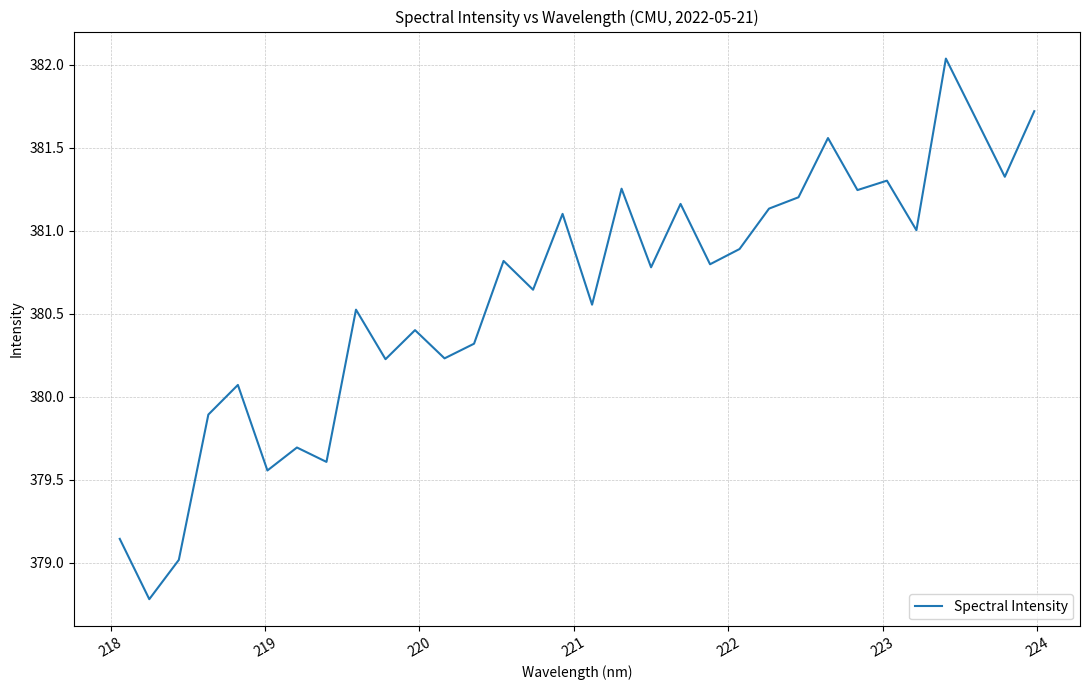

Does the chart have visible grid lines?

Yes